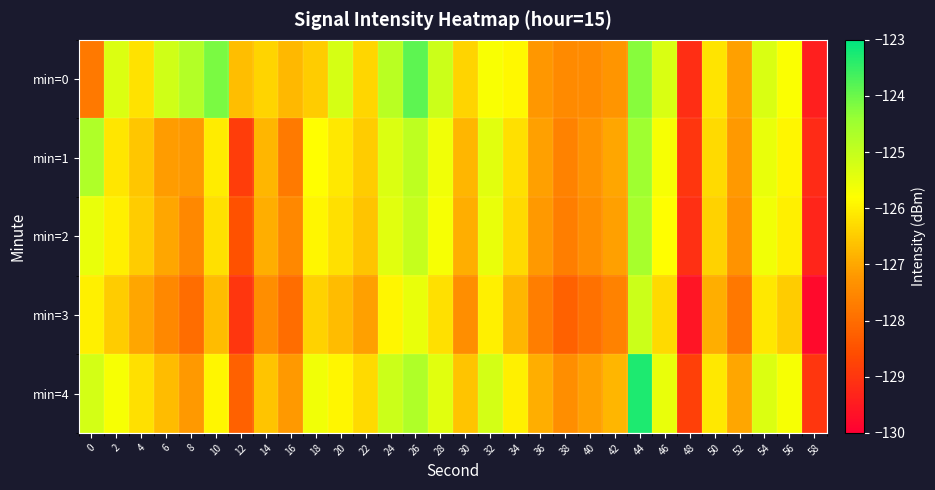

How many data points does each series have?

30